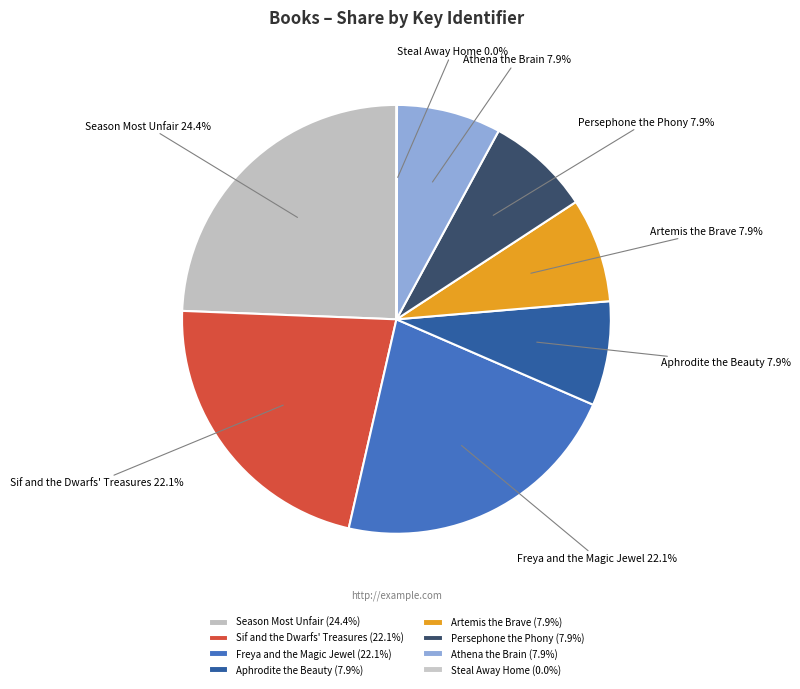

Approximately how many times larger is the value at Aphrodite the Beauty compared to Artemis the Brave?

1.0